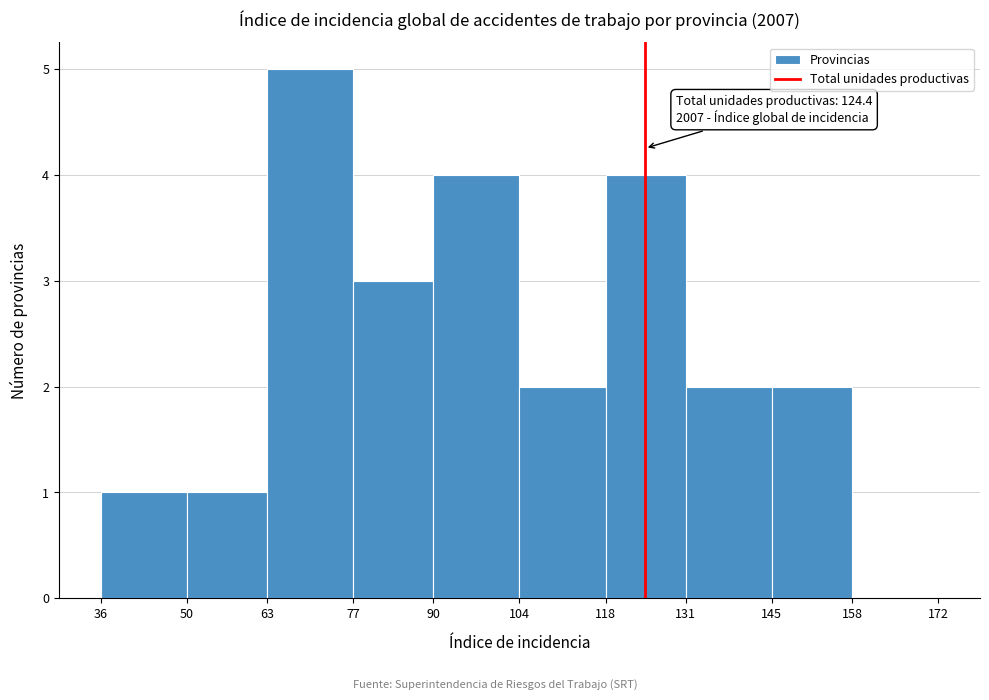

Over which range of the x-axis is the bar tallest?

63 to 77